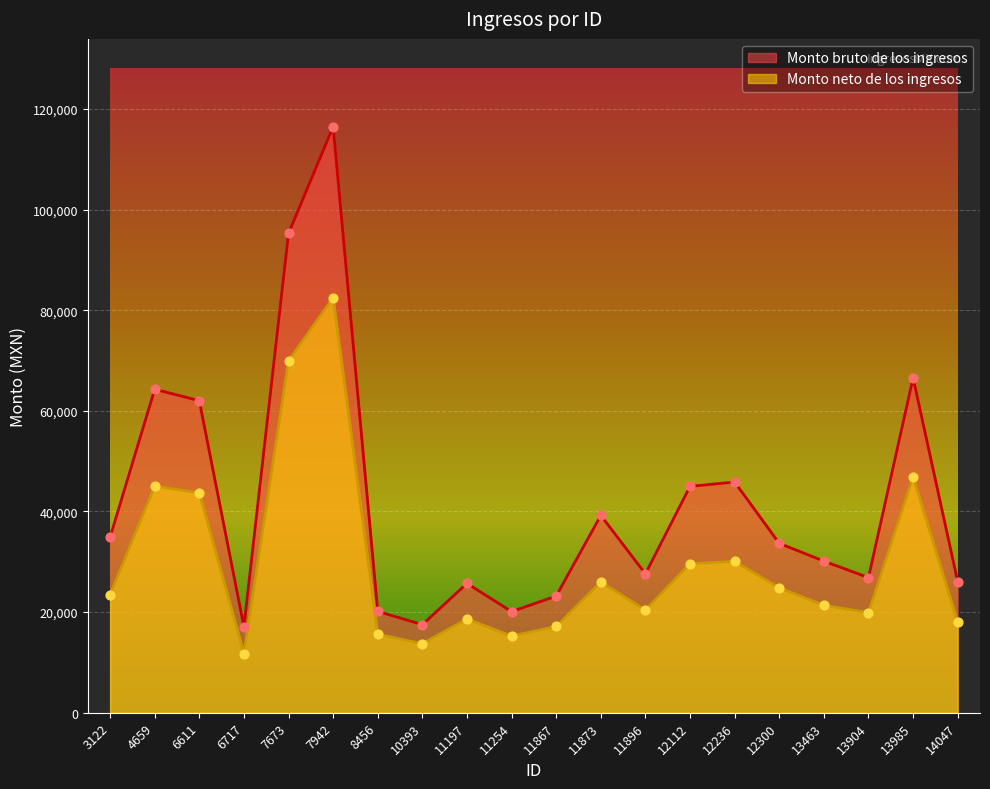

What is the total value across all series at 12112?

74630.8